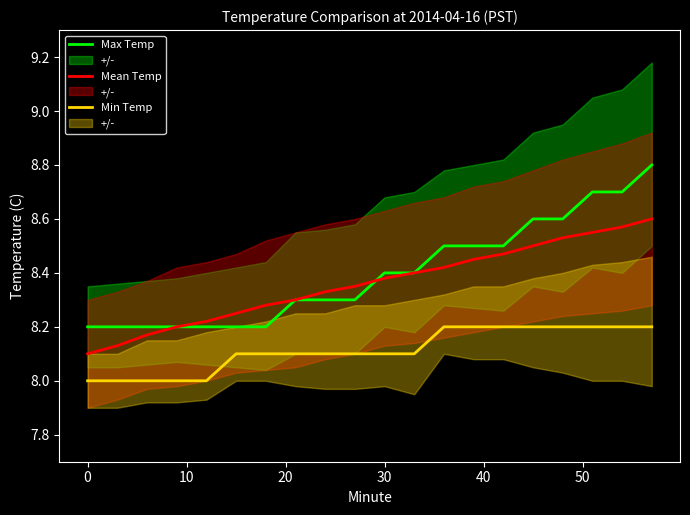

Which series has the largest total across all categories?

Max Temp